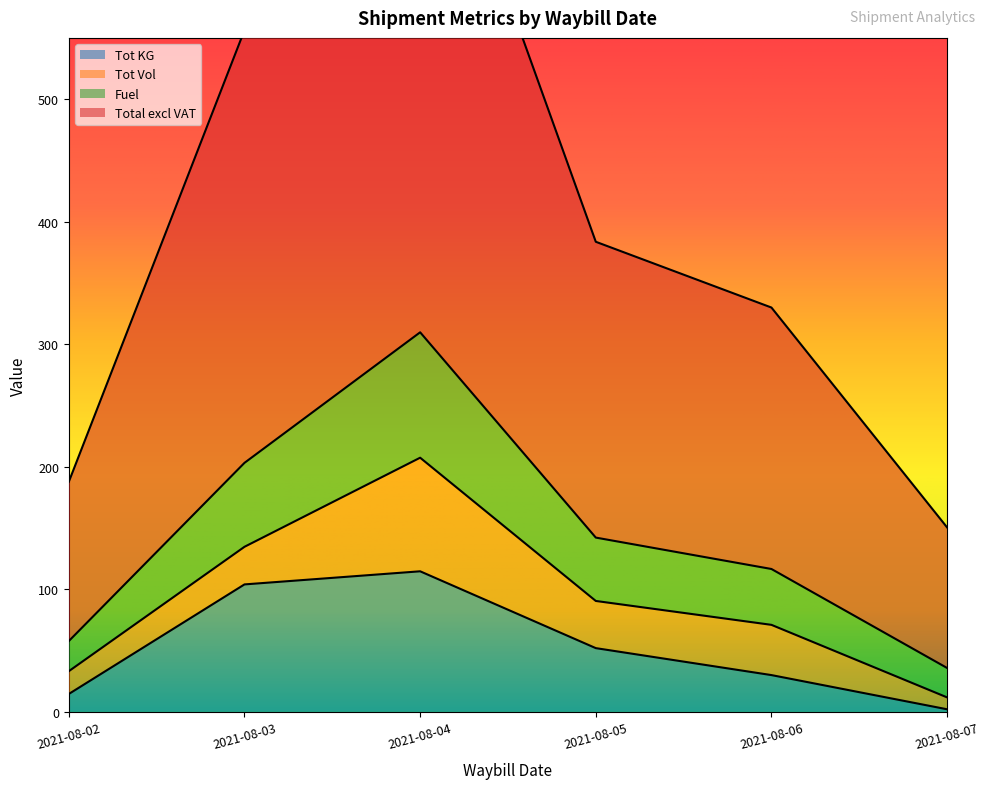

How many data points in Tot KG are less than 52?

3